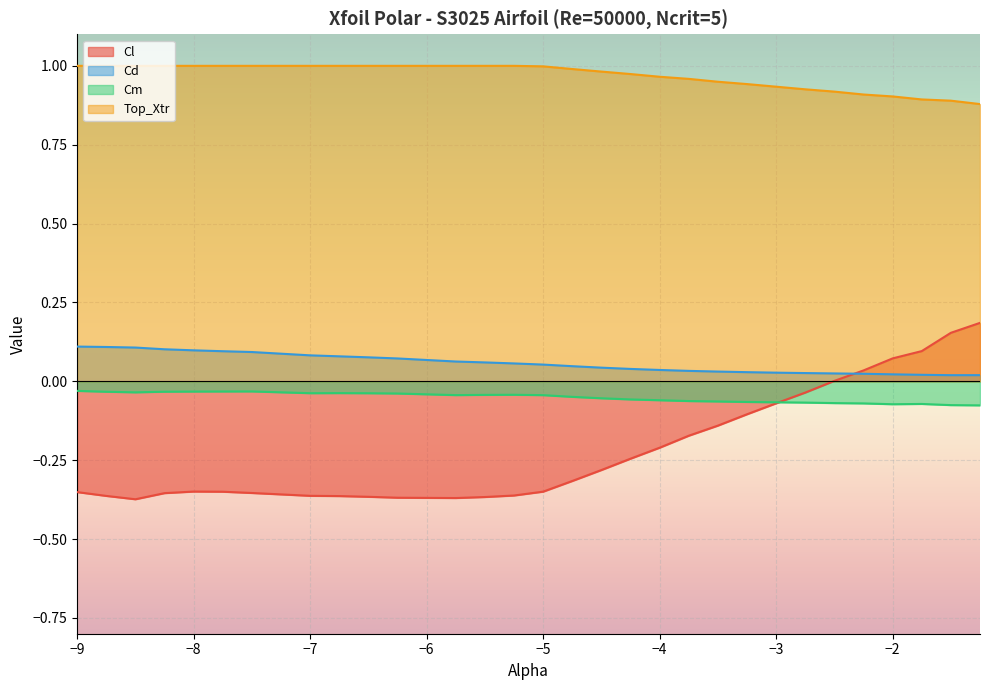

What are all the series names shown in the legend?

Cl, Cd, Cm, Top_Xtr